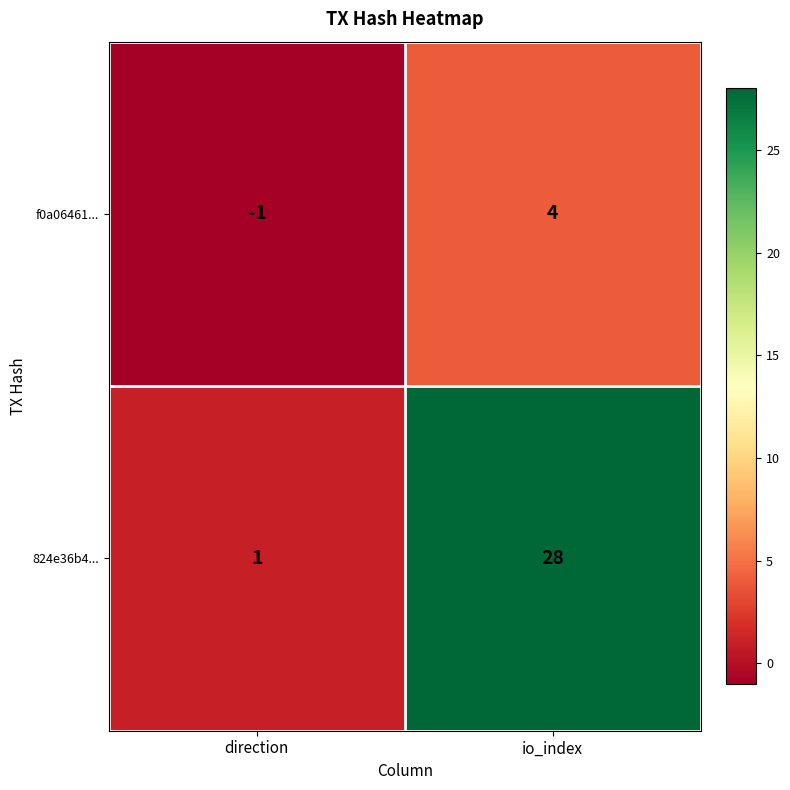

Between direction and io_index, which series saw the biggest shift?

824e36b4...